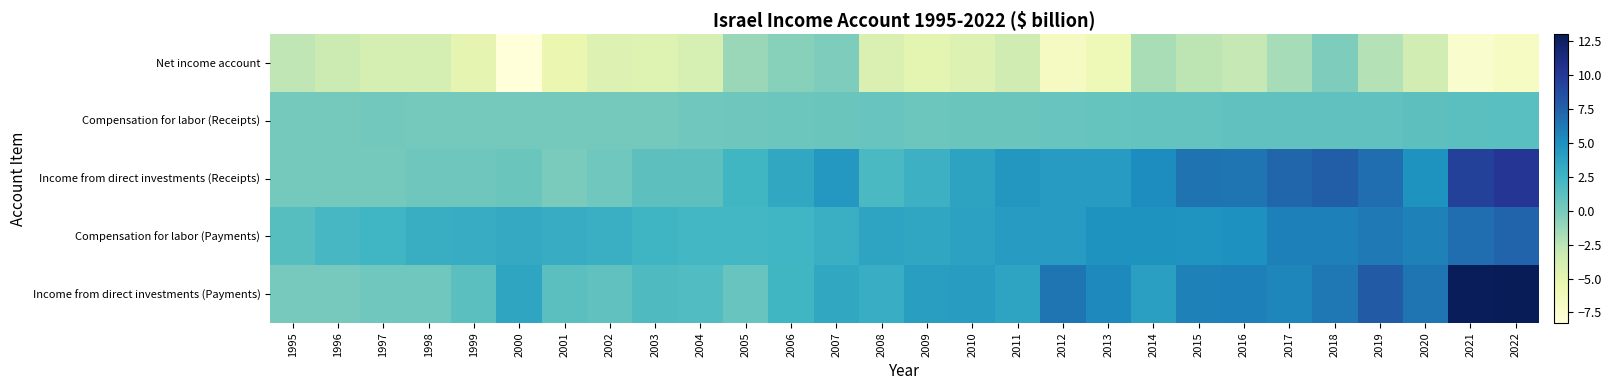

Which category has the lowest value across all series?

2000